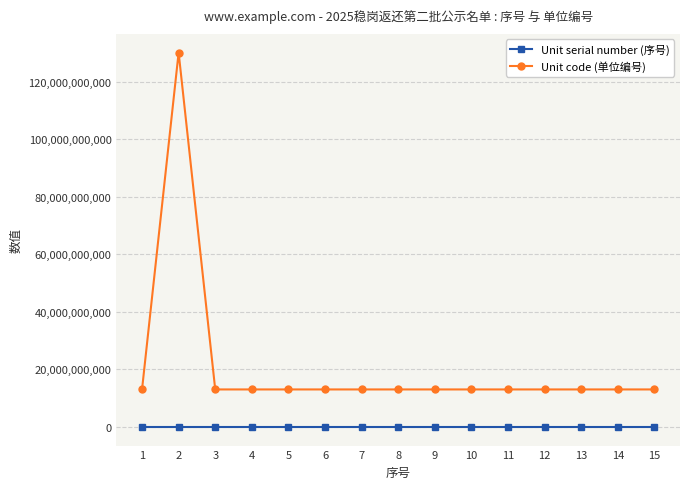

True or false: Unit code (单位编号) and Unit serial number (序号) intersect in this chart.

False